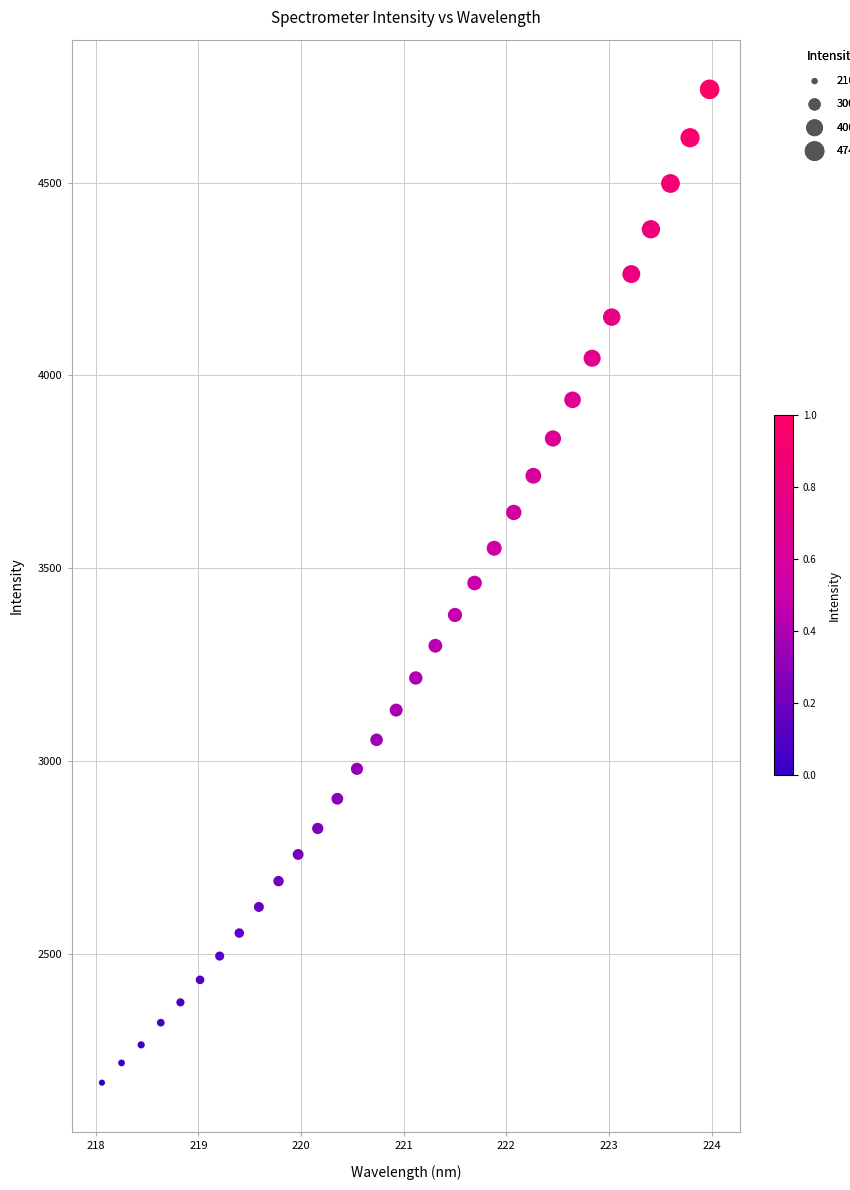

What is the range of Y values (max minus min)?

2575.8